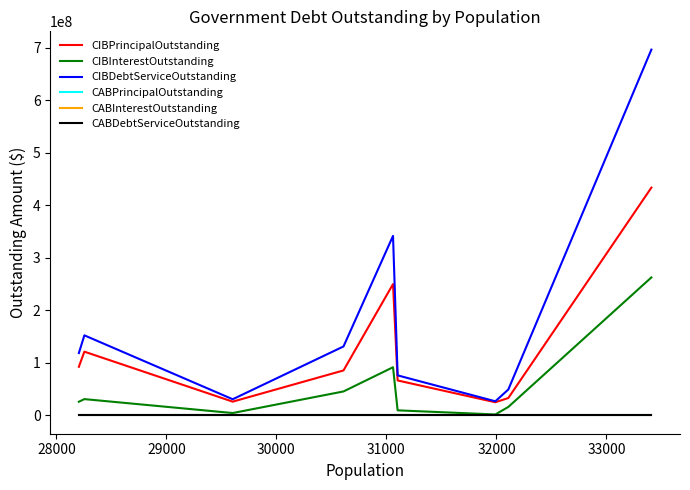

Which series has the largest total across all categories?

CIBDebtServiceOutstanding